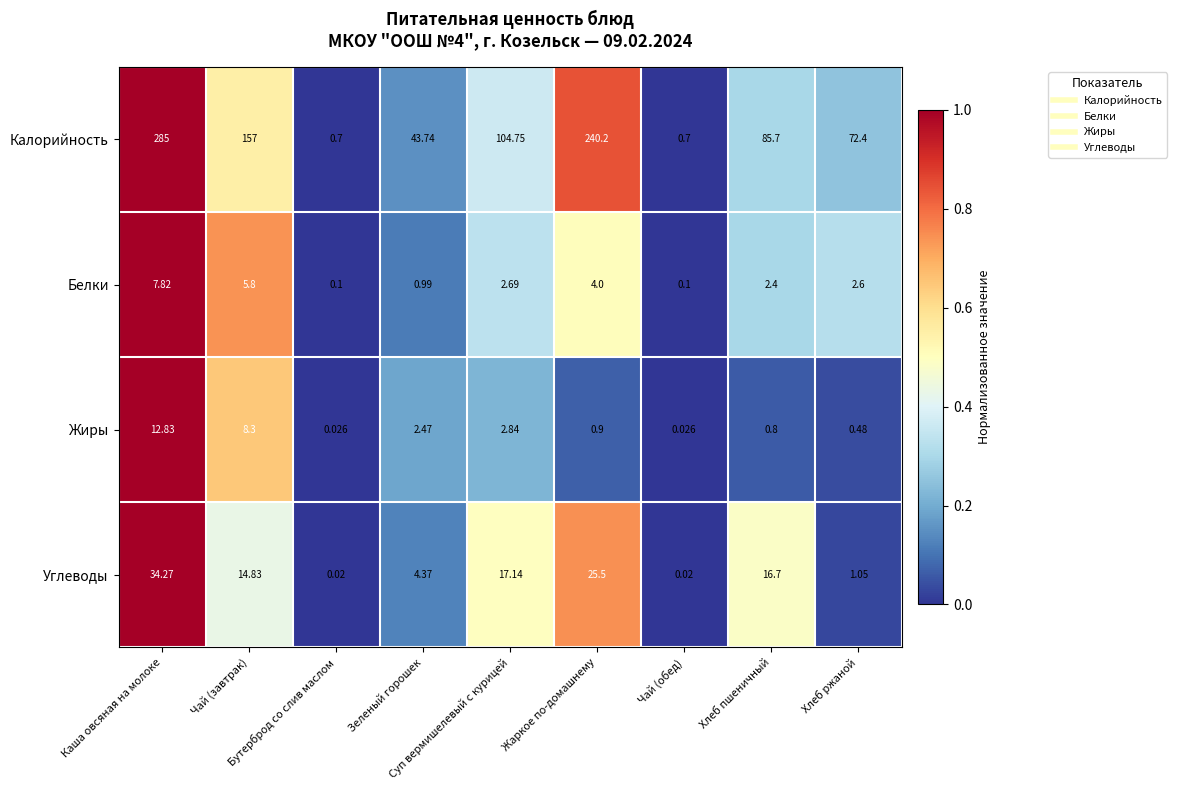

What is the difference between the highest and lowest values at Жаркое по-домашнему?

239.3